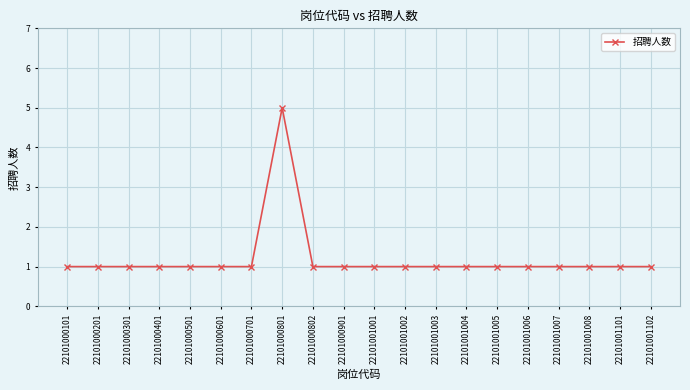

True or false: the data shows 1 at 22101001004.

True